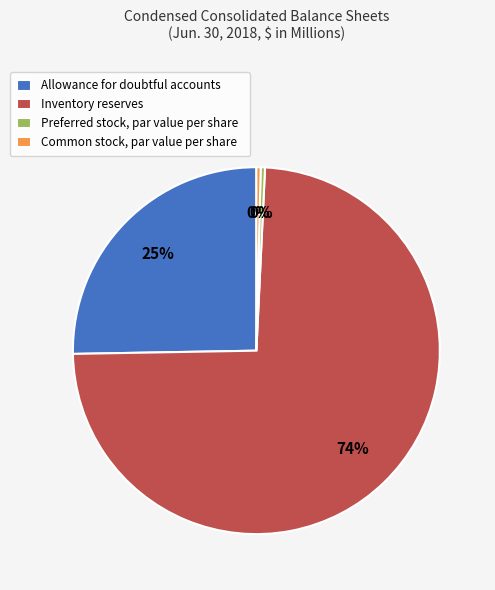

Count the number of slices in the pie.

4